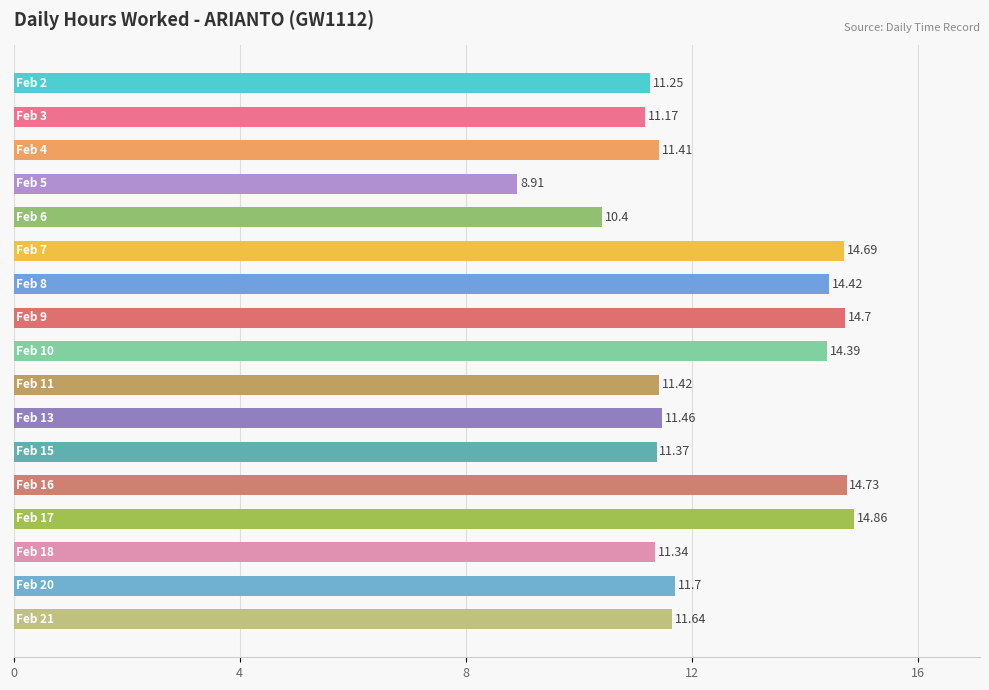

What is the average value?

12.3